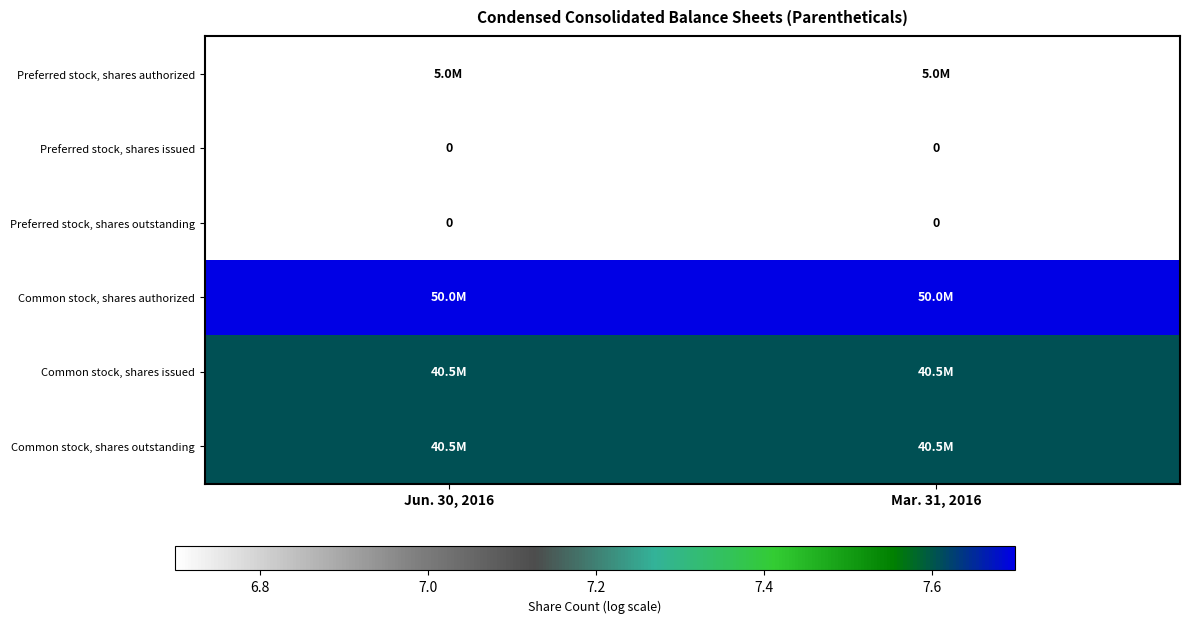

How many series are shown in this chart?

6